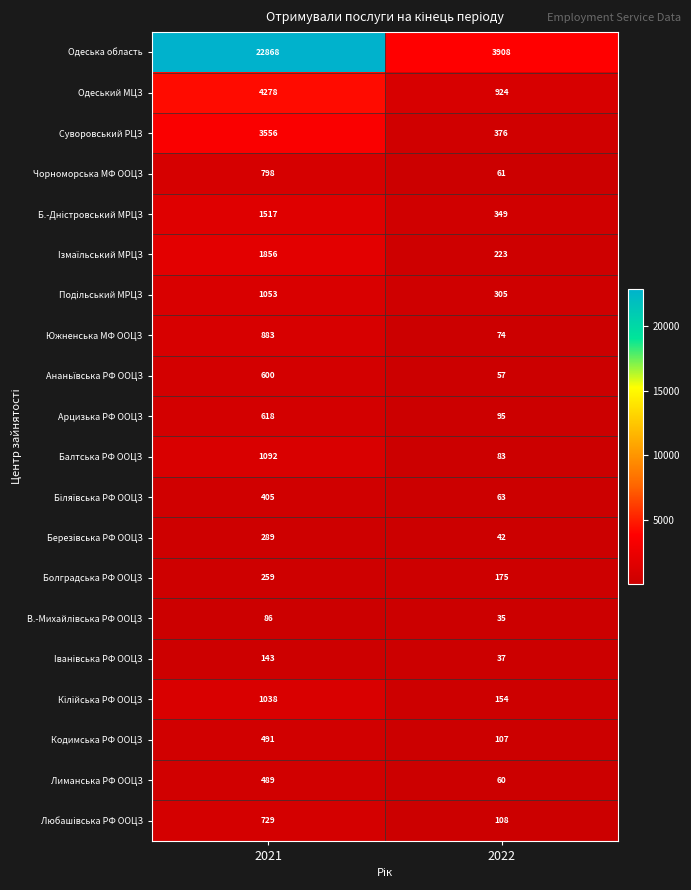

What is the difference between the maximum and minimum values in the Любашiвська РФ ООЦЗ series?

621